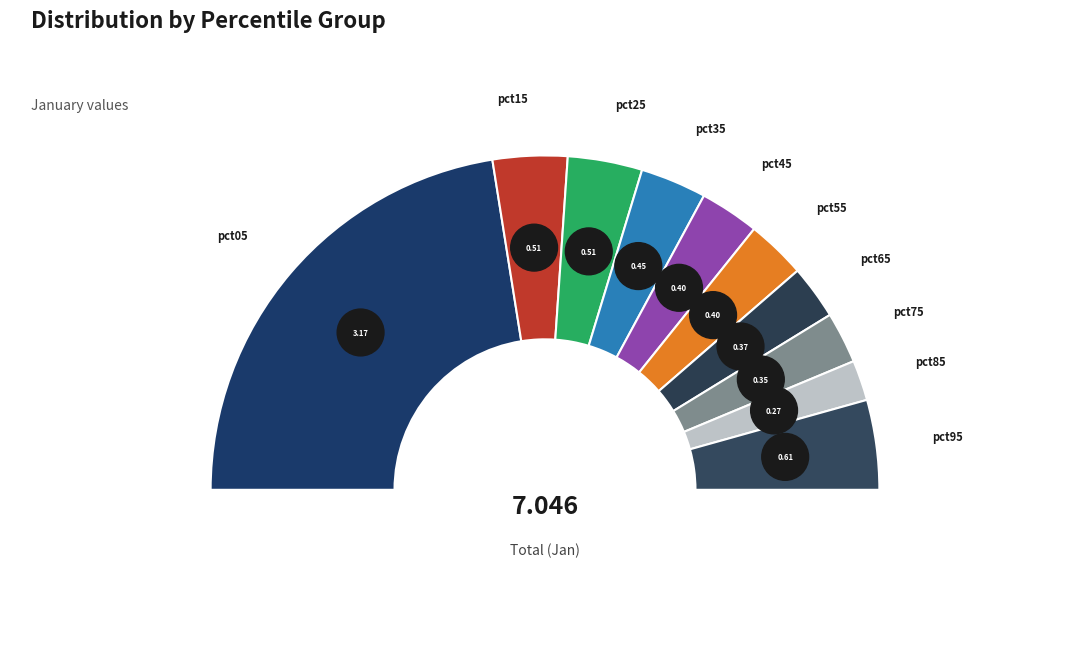

Is it true that pct35 is 6% of the pie?

True